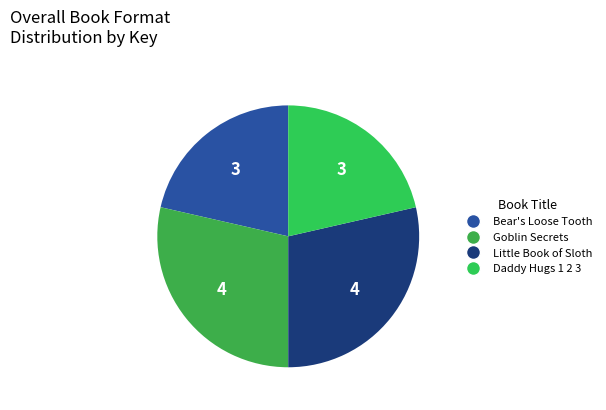

Combined, what portion of the pie is Goblin Secrets and Bear's Loose Tooth?

50.0%